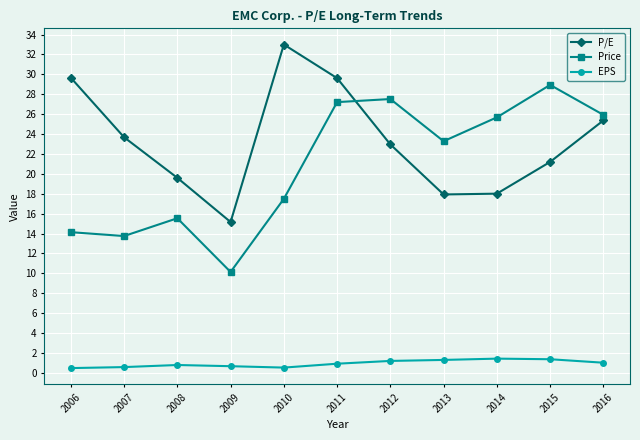

What is the spread (max minus min) of values at 2006?

29.2